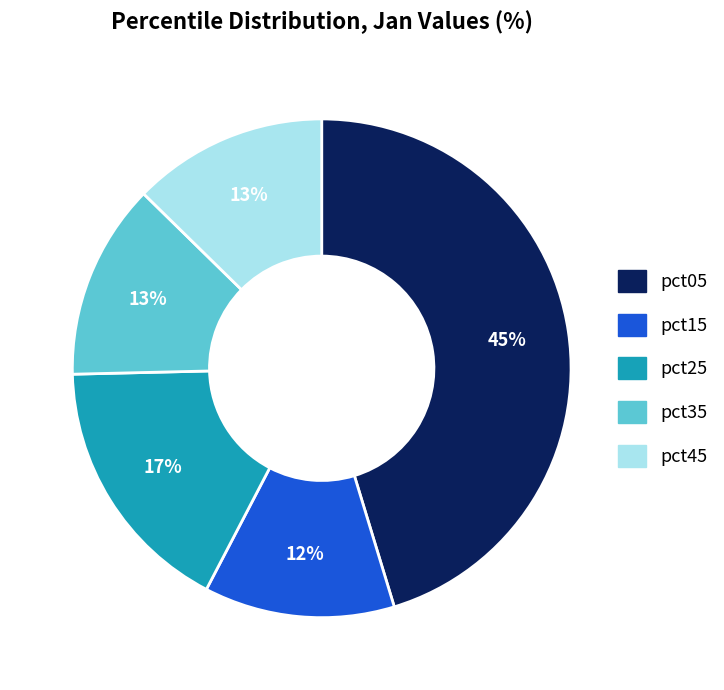

Does any single category account for the majority?

No